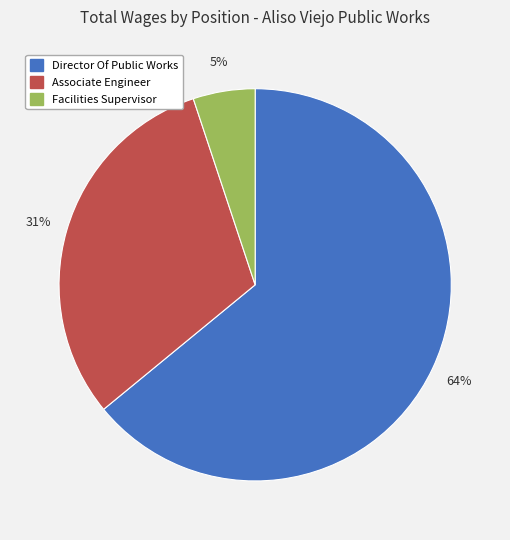

To the nearest percent, what percentage of the pie is Facilities Supervisor?

5%